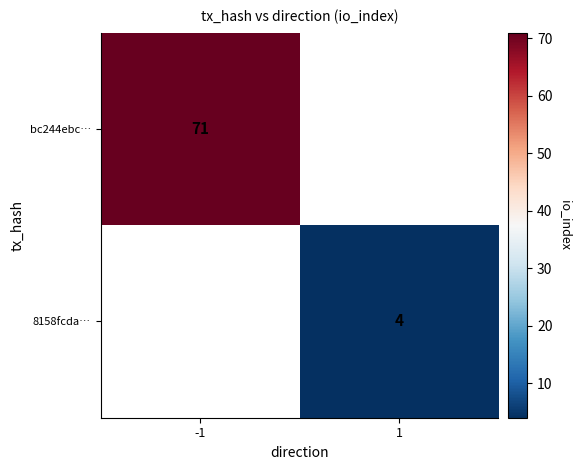

Count the number of categories in the chart.

2